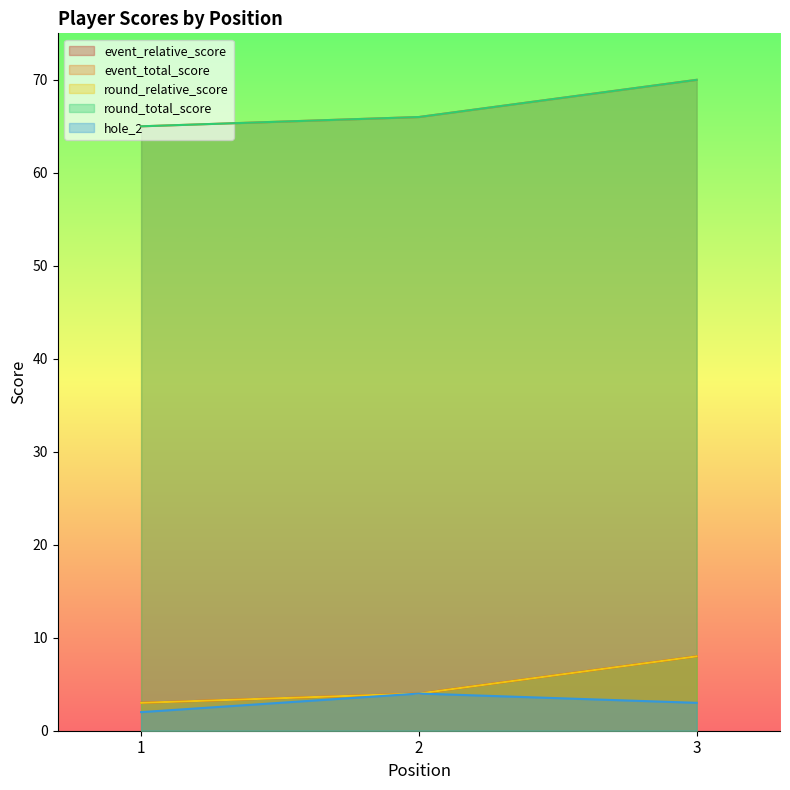

Does the chart have visible grid lines?

No